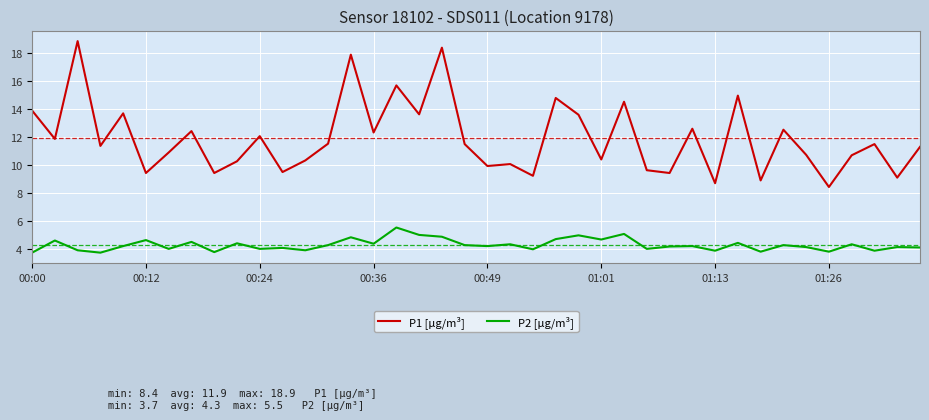

True or false: P1 [µg/m³] and P2 [µg/m³] intersect in this chart.

False